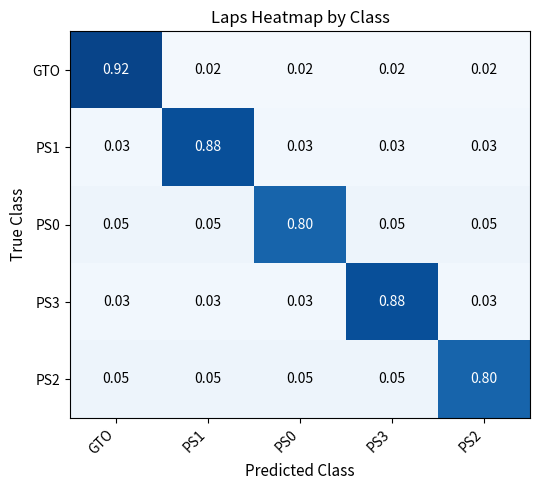

Which series has the widest spread of values?

GTO